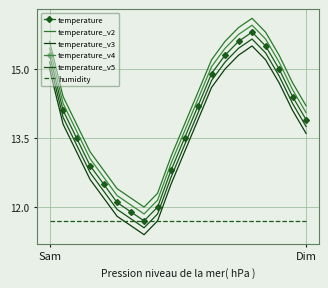

What is the difference between the maximum and second lowest values in the temperature series?

3.9